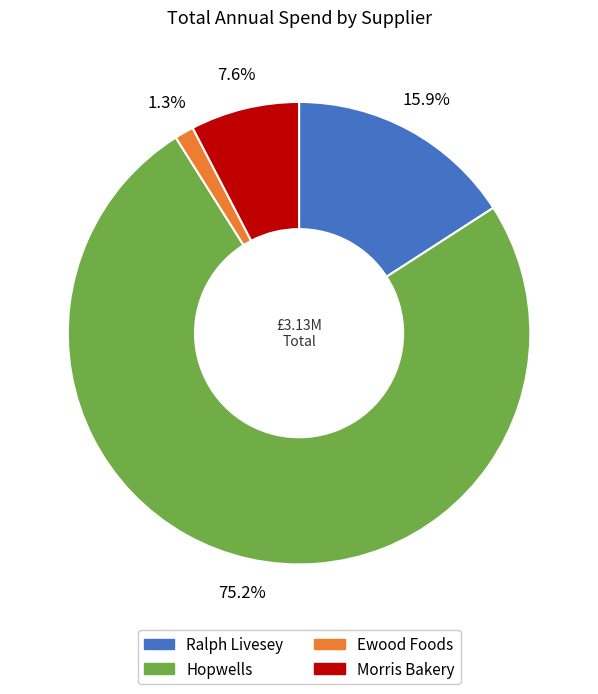

To the nearest percent, what is the difference between the largest and smallest slice percentages?

74%